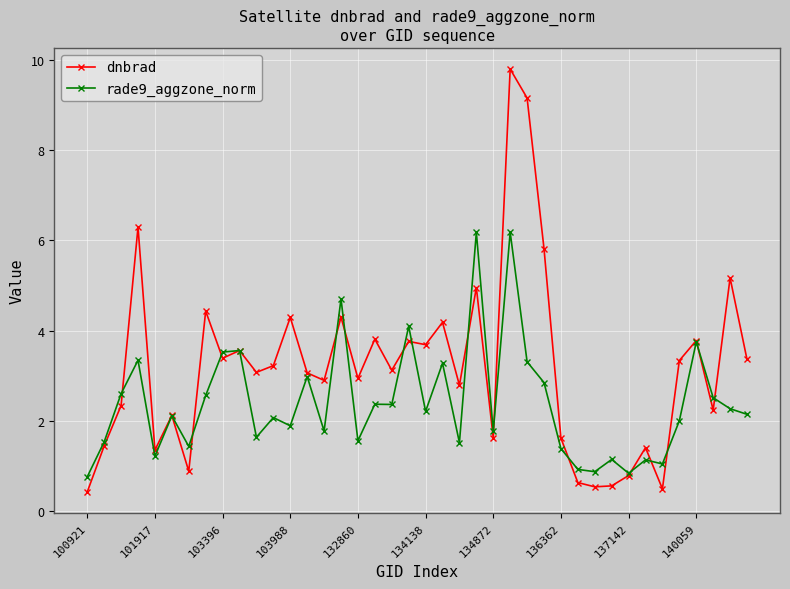

What is the maximum value for dnbrad?

9.8